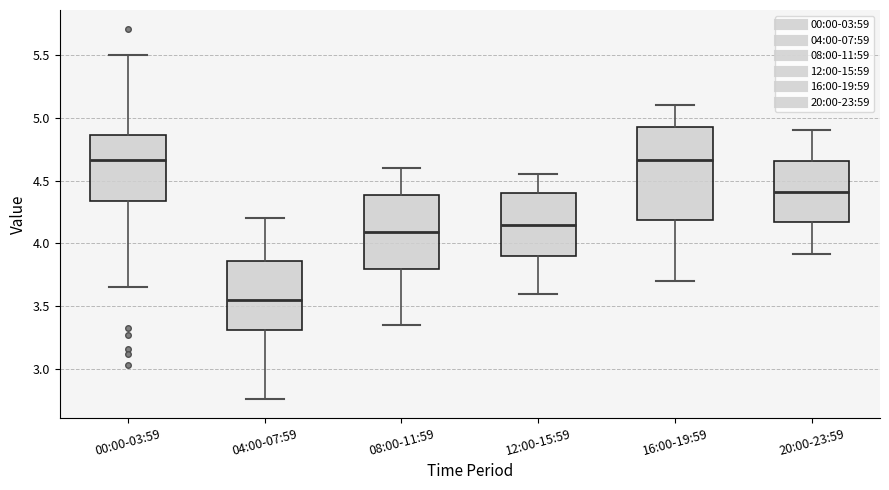

Which box is the tallest, from its lower edge to its upper edge?

16:00-19:59